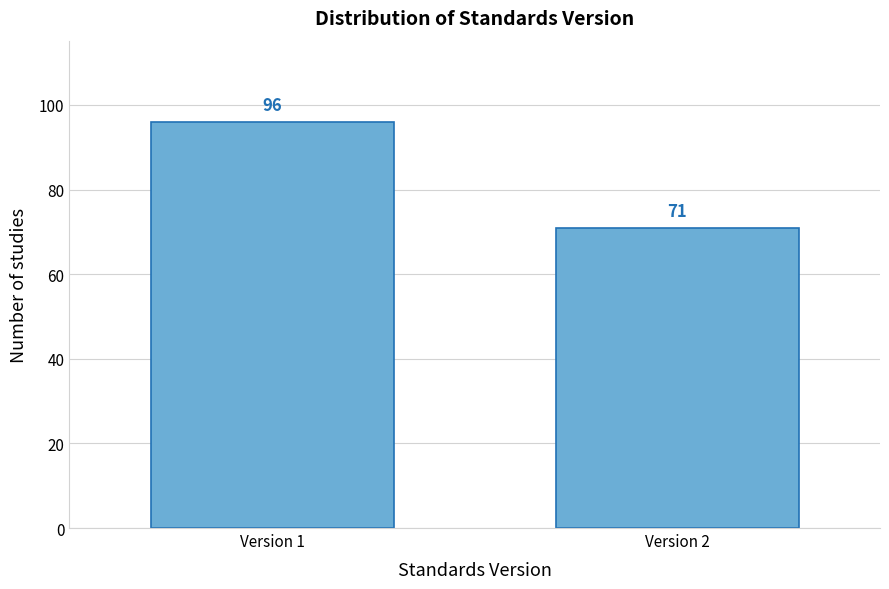

Reading left to right, transcribe all the data shown in this chart.

Version 1=96	Version 2=71